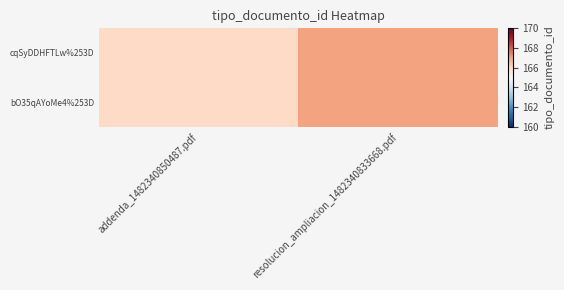

What is the maximum value shown in the chart?

167